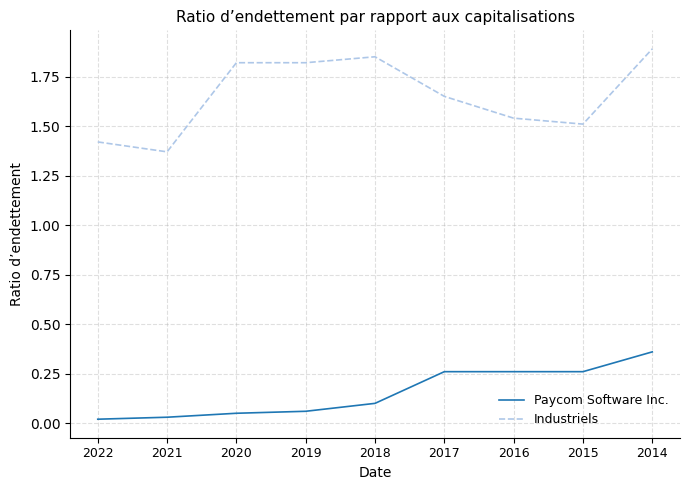

What are all the series names shown in the legend?

Paycom Software Inc., Industriels